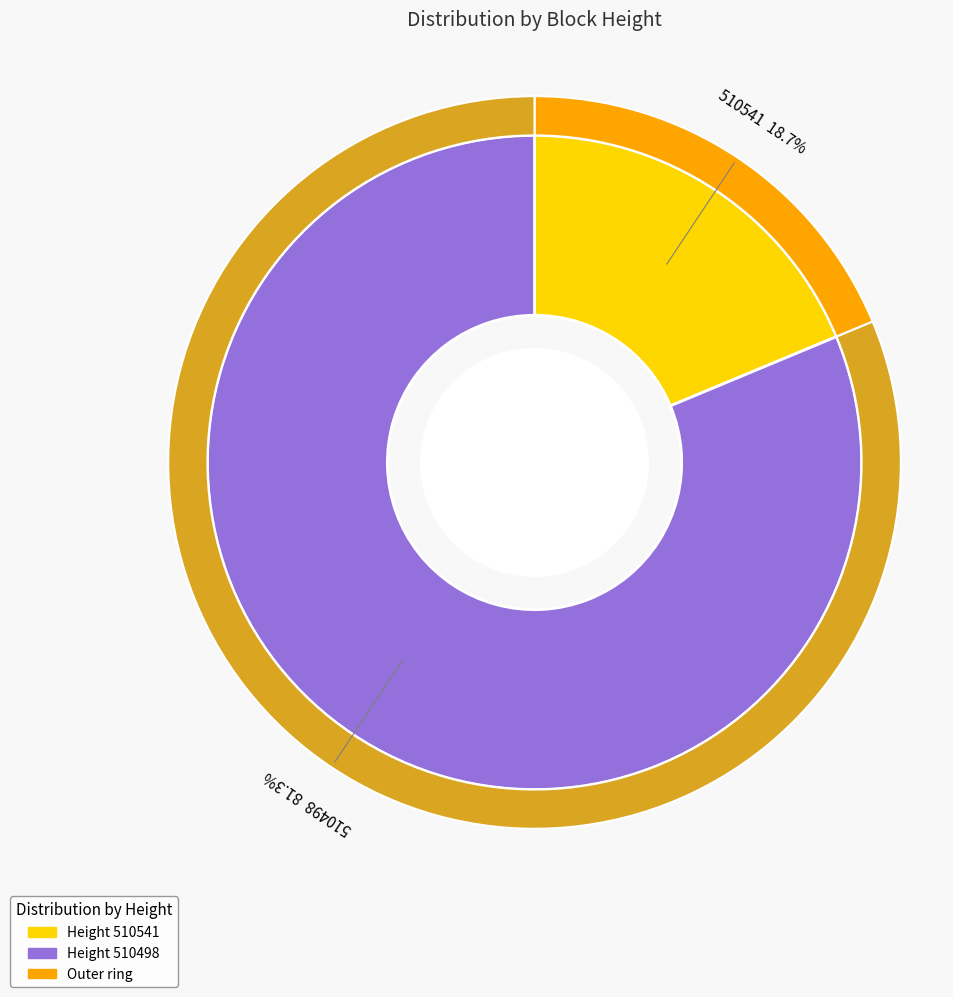

What is the ratio of the value at 510498 to the value at 510541?

4.3